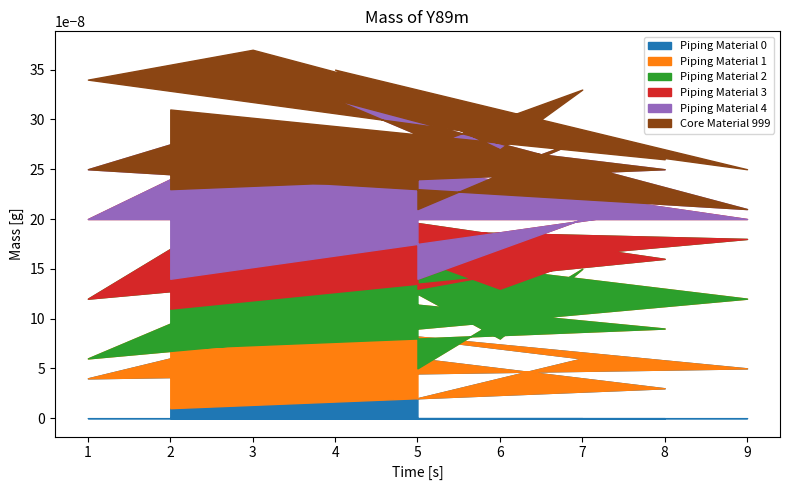

What is the value of the Piping Material 2 point at the 6th from the left?

6